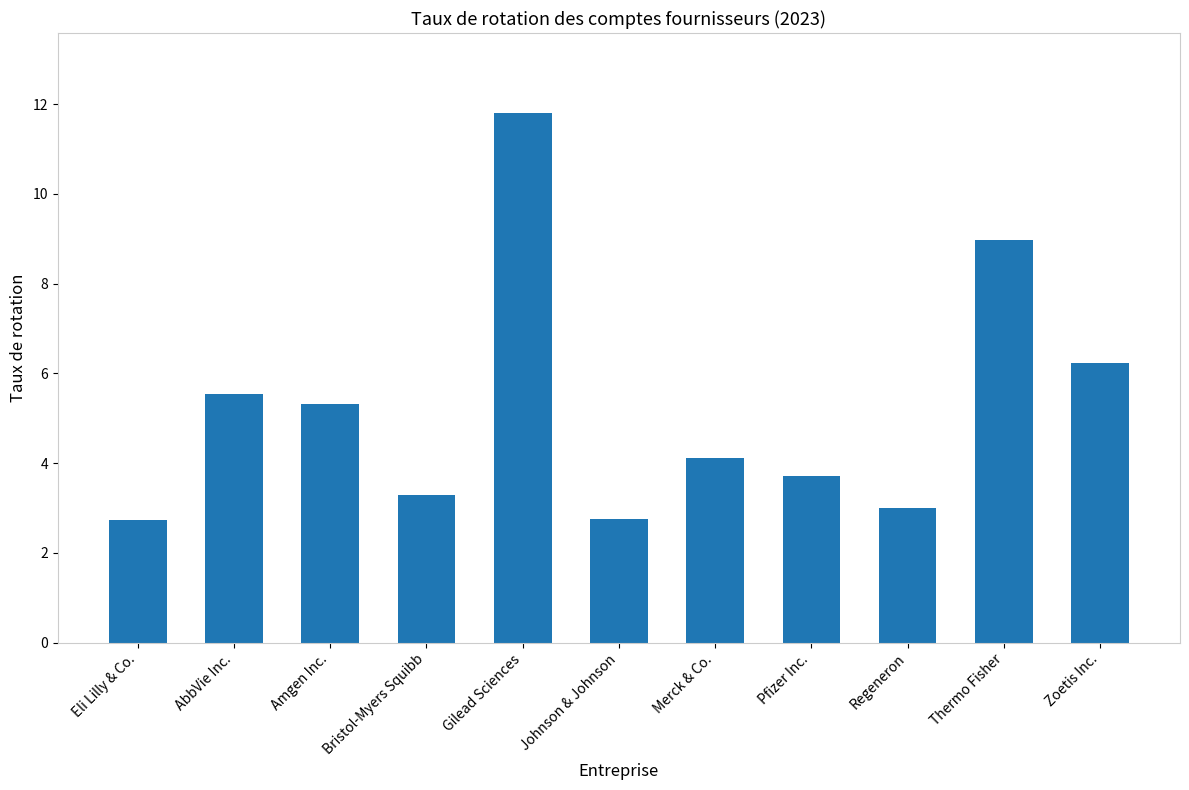

True or false: the data shows 9.5 at AbbVie Inc..

False